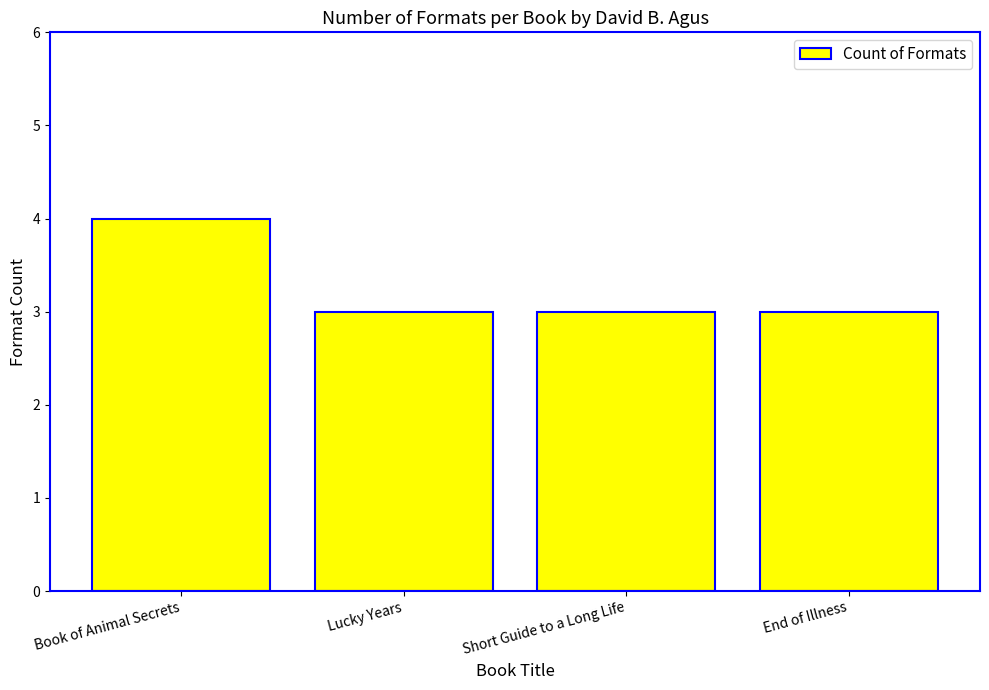

True or false: the data shows 4 at Book of Animal Secrets.

True